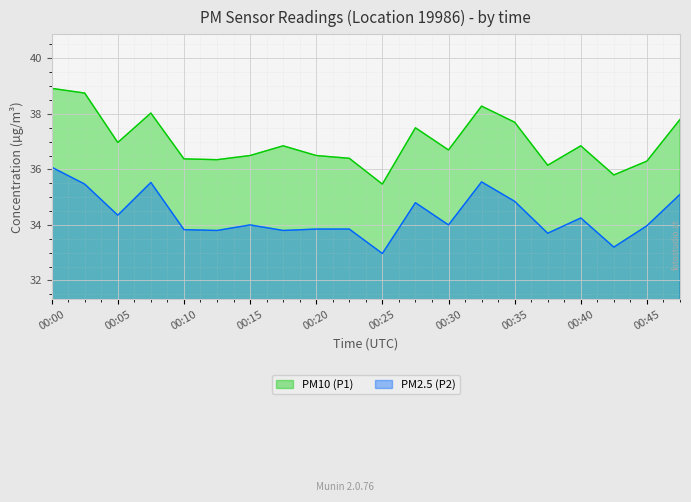

Which series has the widest spread of values?

PM10 (P1)